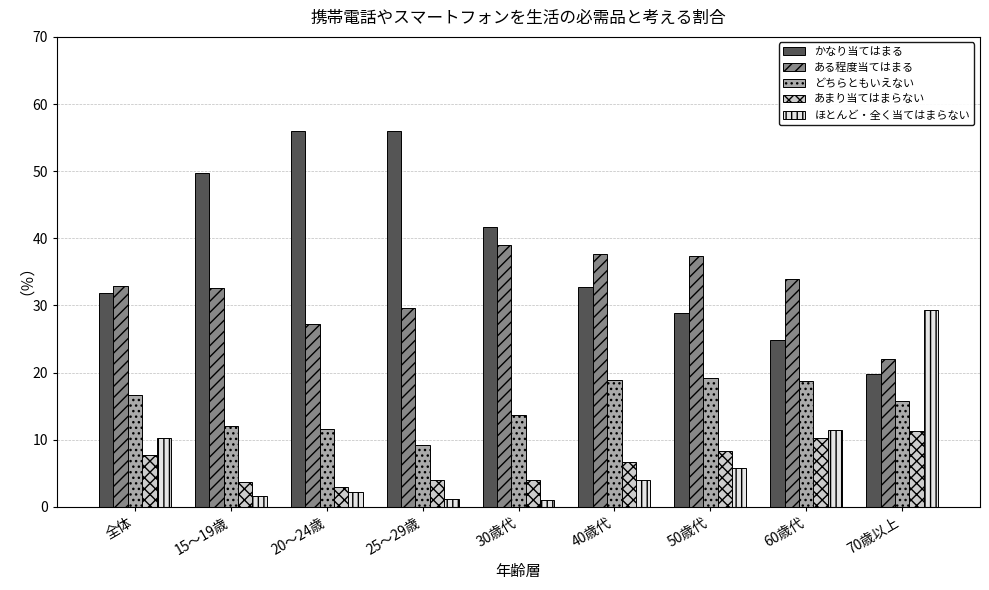

What is the sum of the あまり当てはまらない values at 全体 and 20〜24歳?

10.8